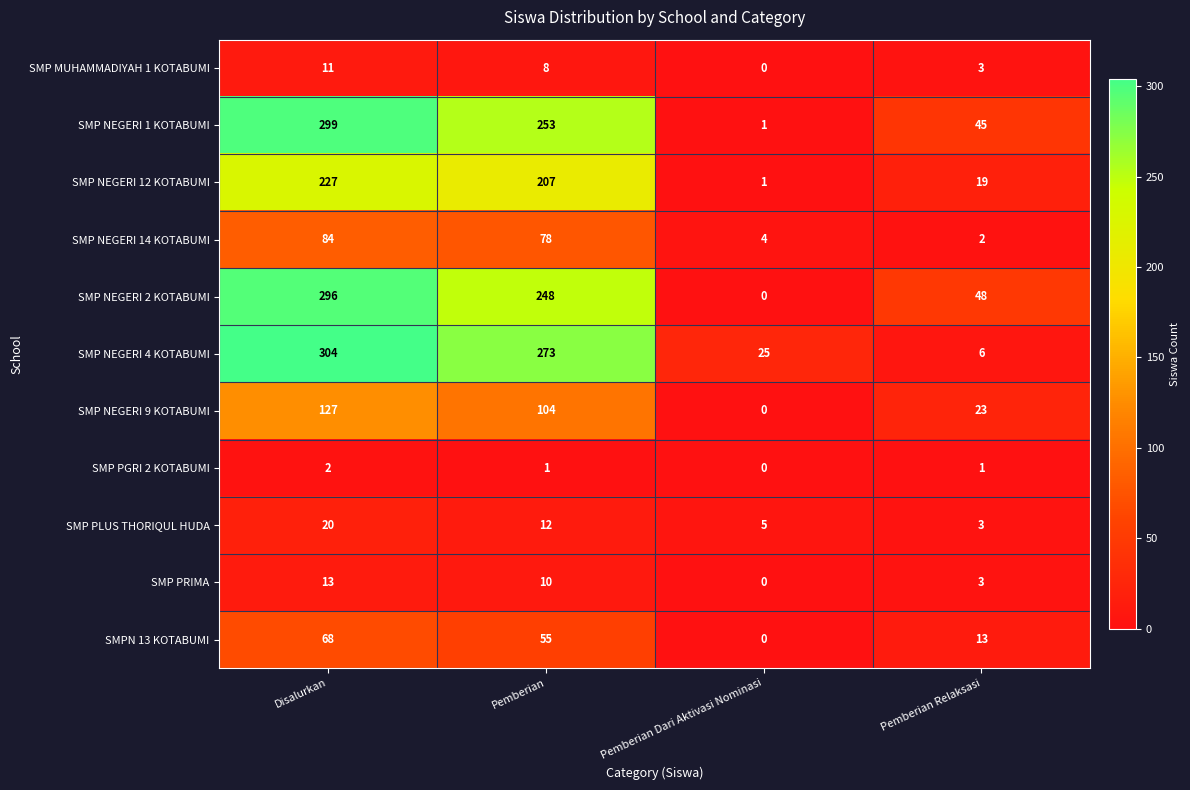

What is the difference between the SMP PLUS THORIQUL HUDA values at Disalurkan and Pemberian Relaksasi?

17